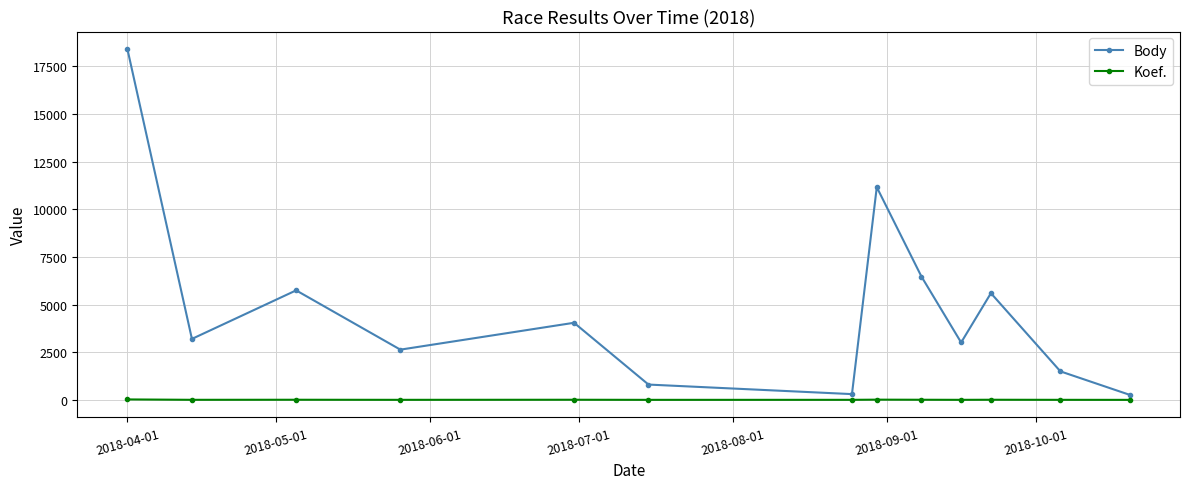

Which series has the widest spread of values?

Body